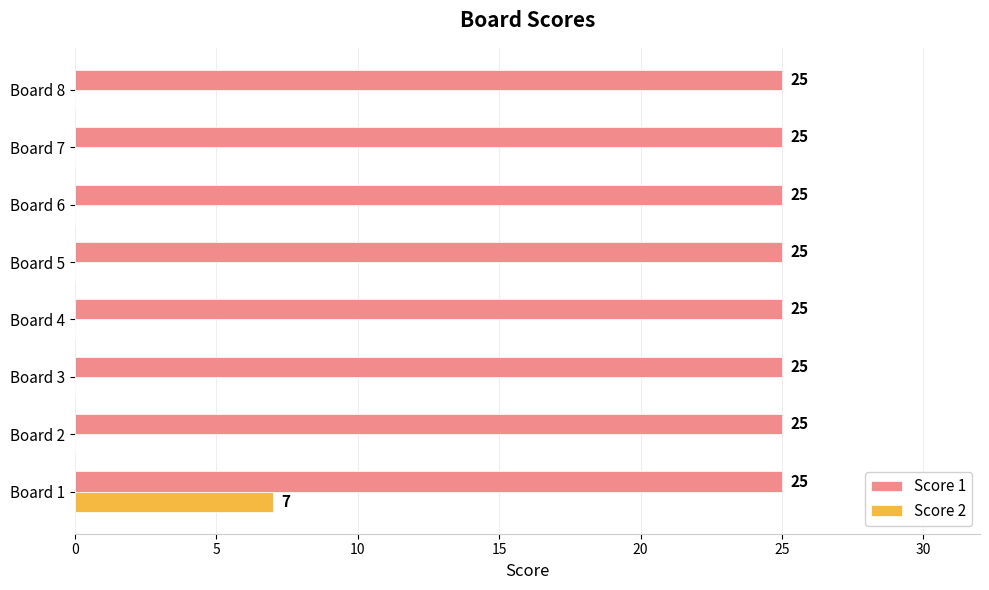

Is it true that Score 1 equals 33 at Board 5?

False